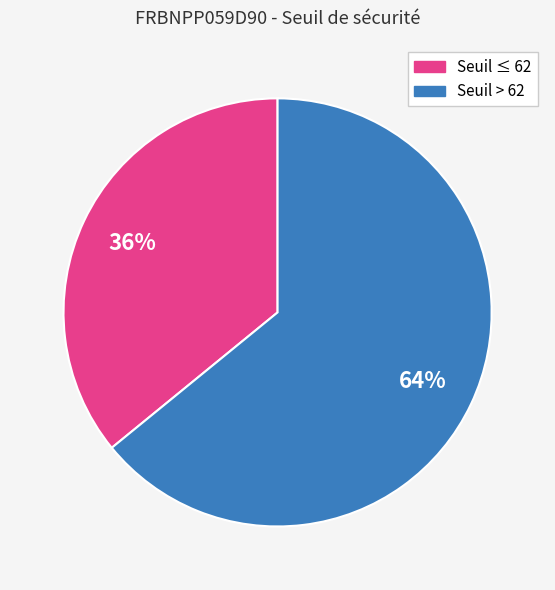

To the nearest percent, what is the average slice percentage?

50%